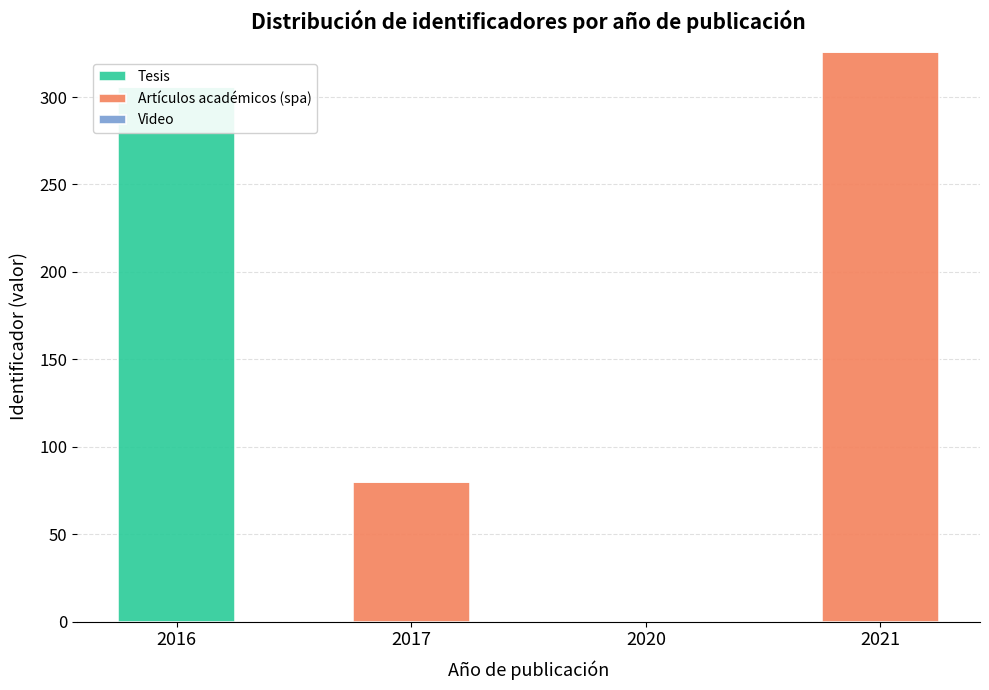

What is the maximum value shown in the chart?

326